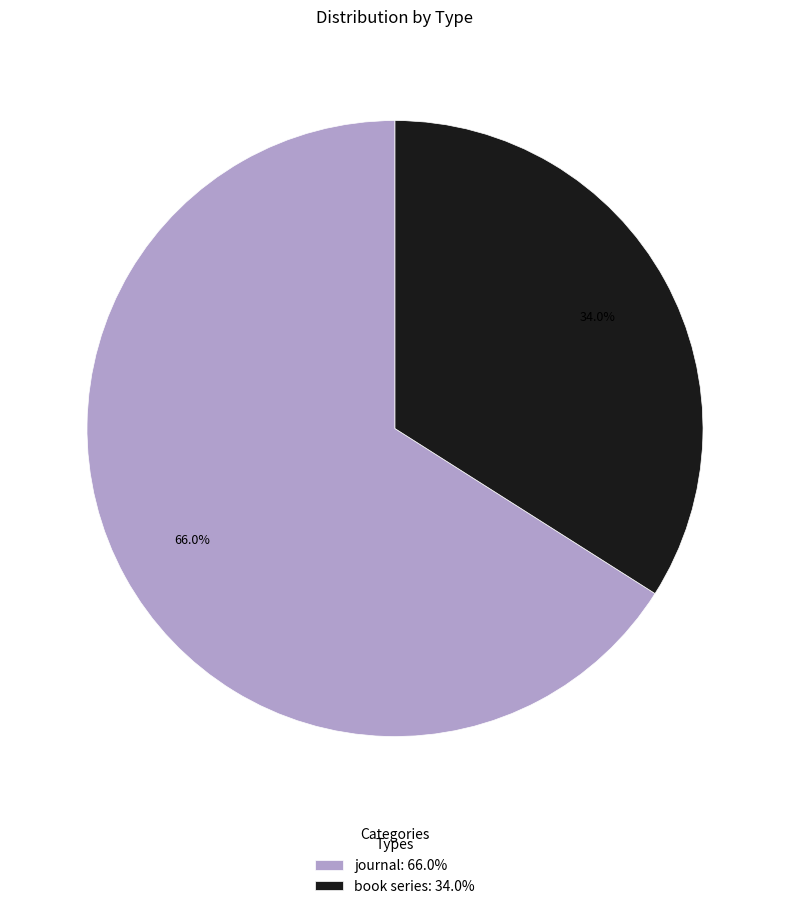

Is book series the majority of the pie?

No